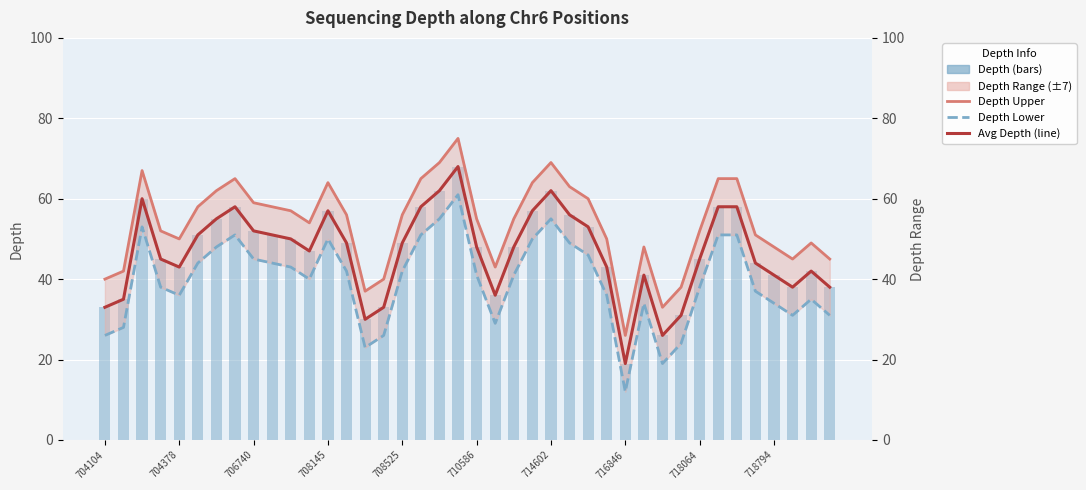

How many groups of bars are there?

40